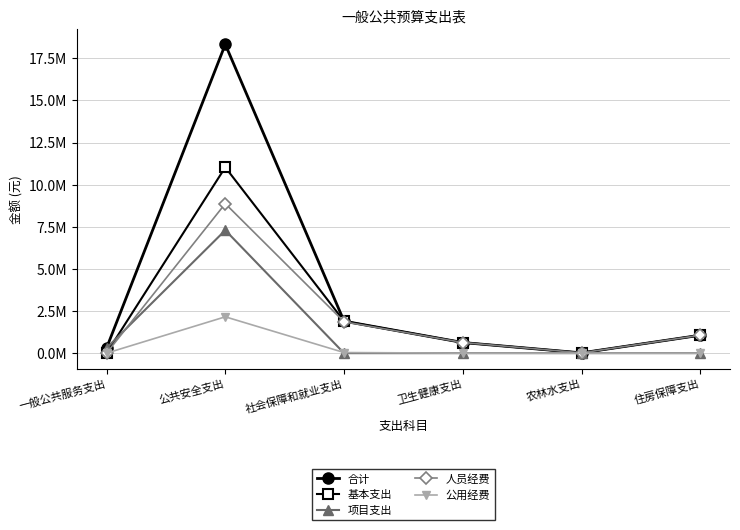

What is the average value of the 合计 series?

3707697.9